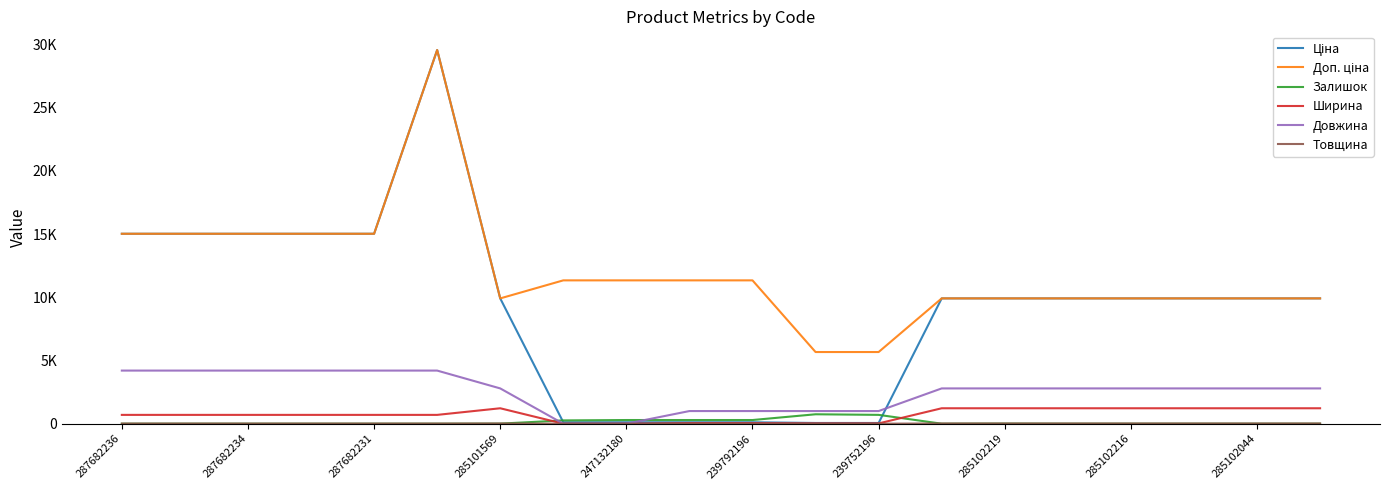

Does the chart display data point markers on the line(s)?

No